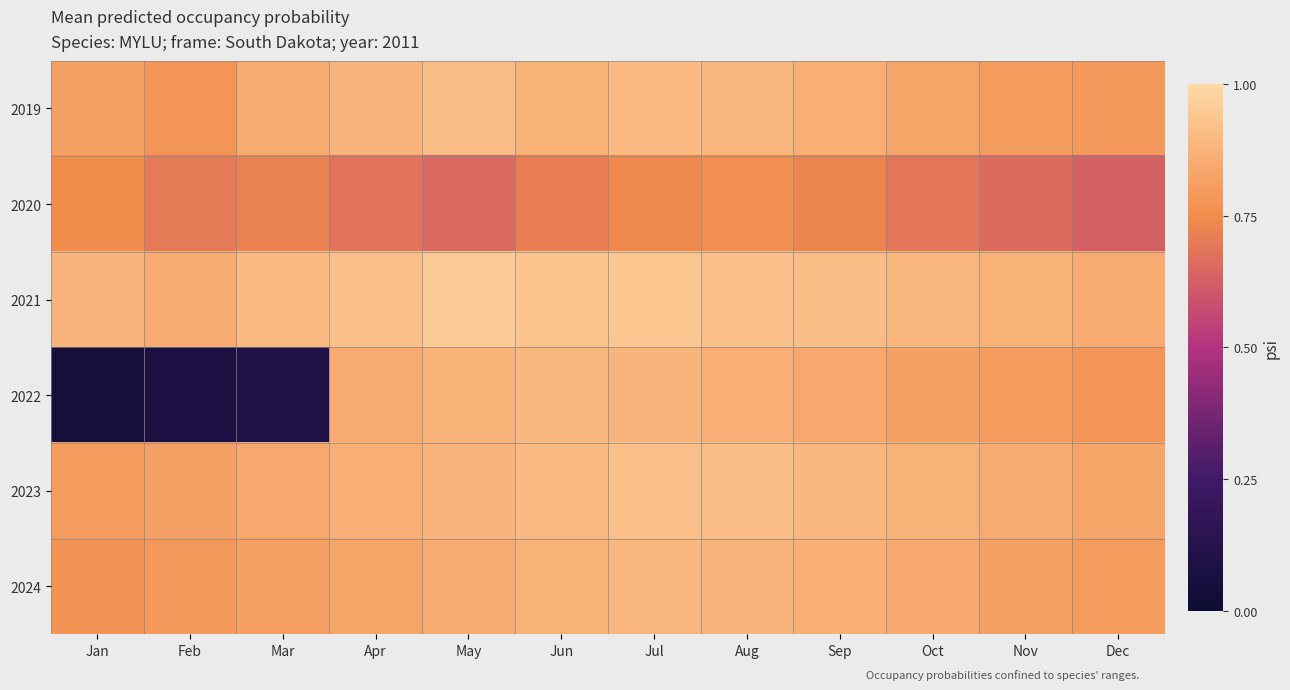

Which series has the largest range (max minus min)?

2022